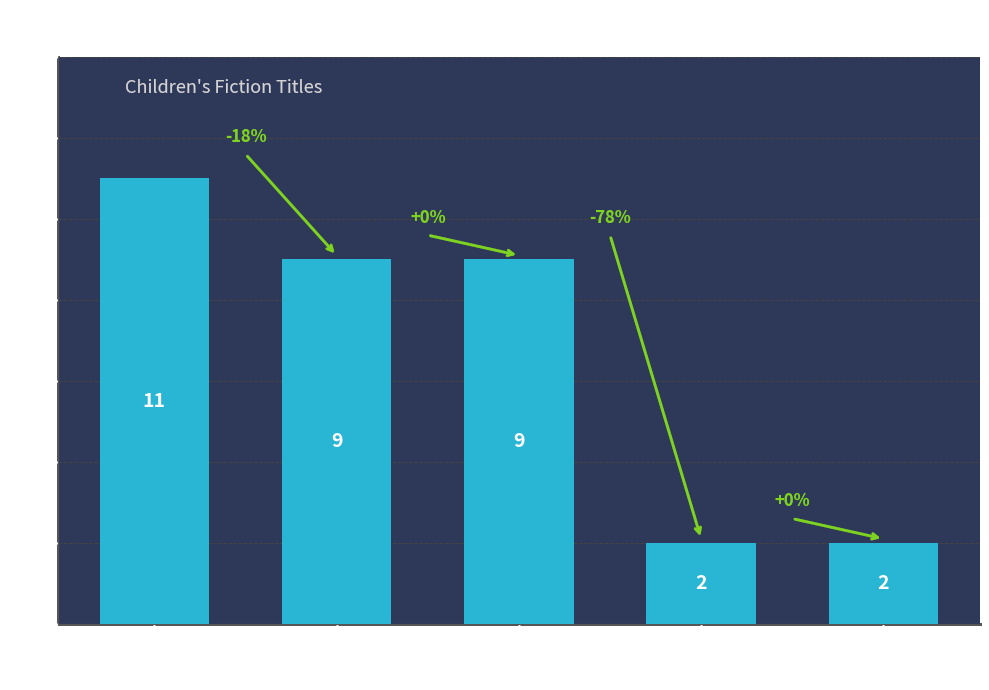

At which category does the chart reach its peak across all series?

Trade Paperback